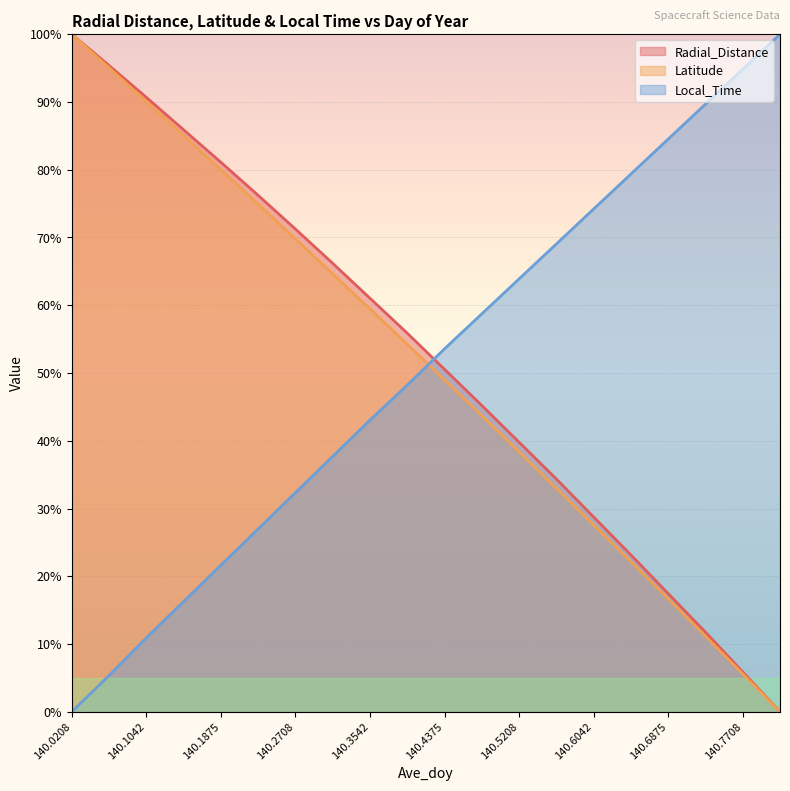

List the series in order of their peak value, lowest first.

Radial_Distance, Latitude, Local_Time